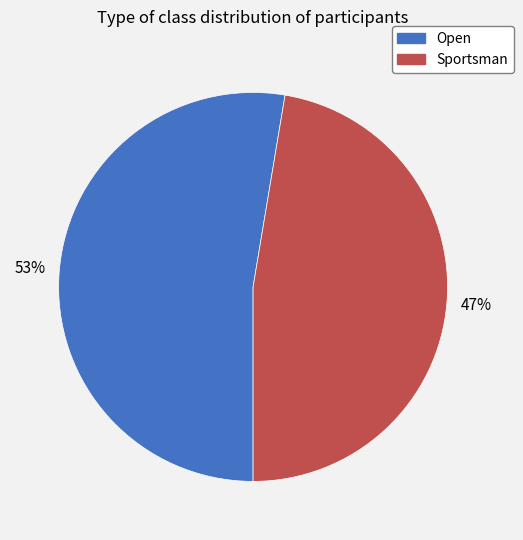

Count the number of slices in the pie.

2